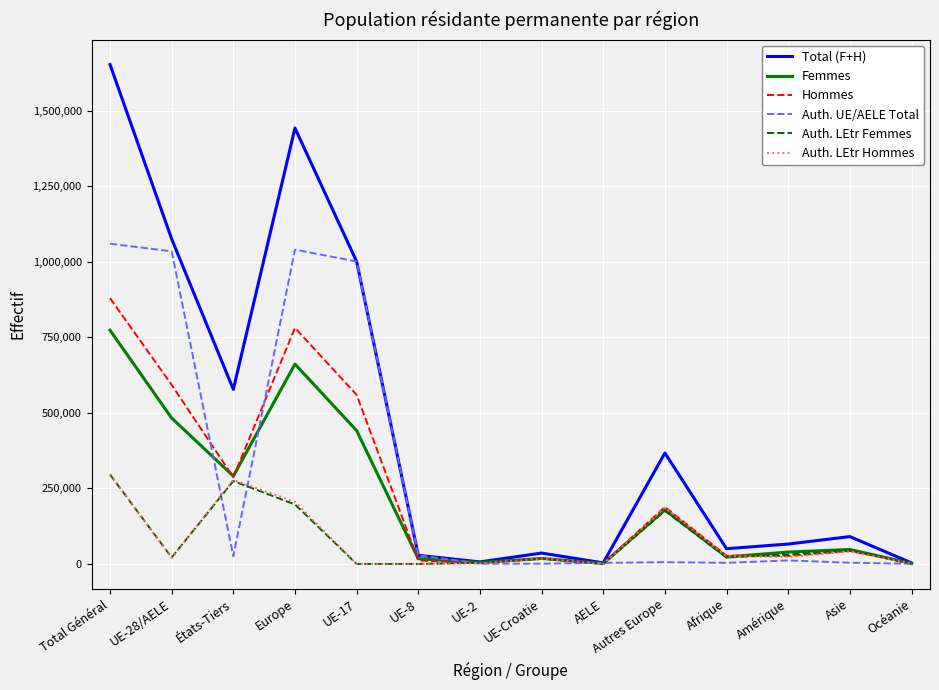

What value does the Total (F+H) series have at Amérique, to the nearest 50?

65750